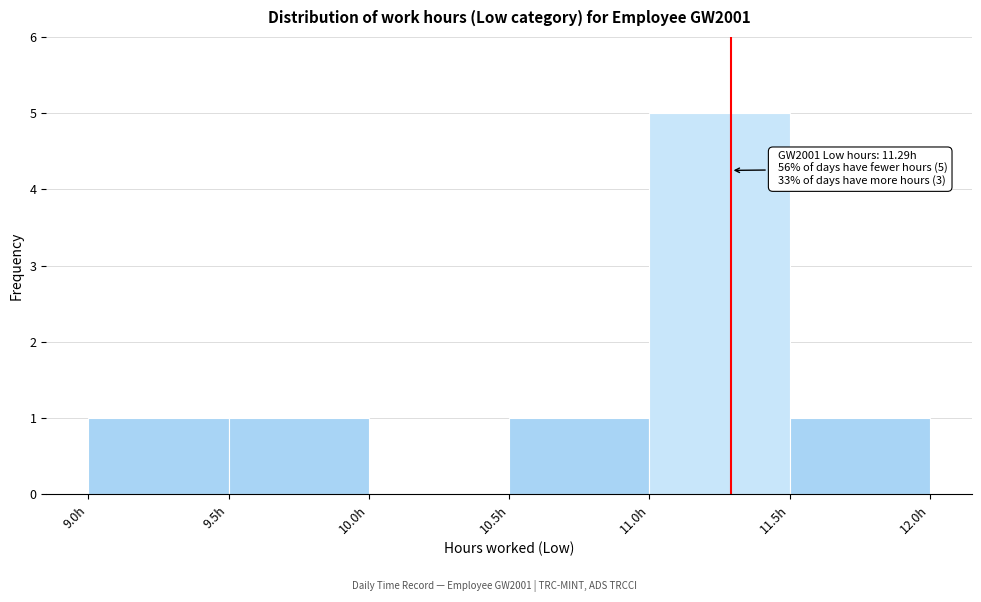

Over which range of the x-axis is the bar tallest?

11.0 to 11.5